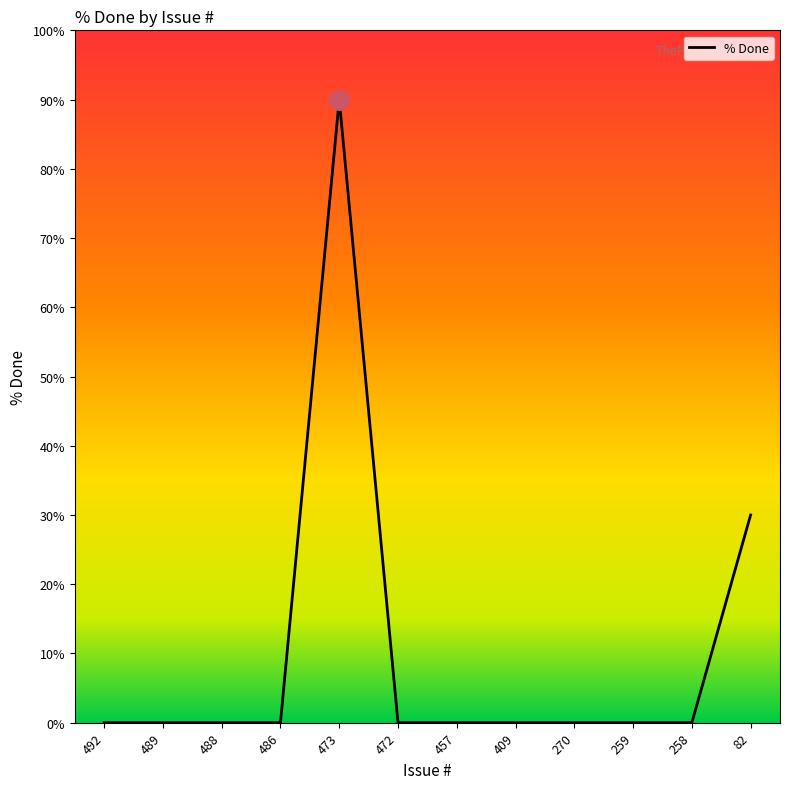

At which label is the value closest to 45?

82